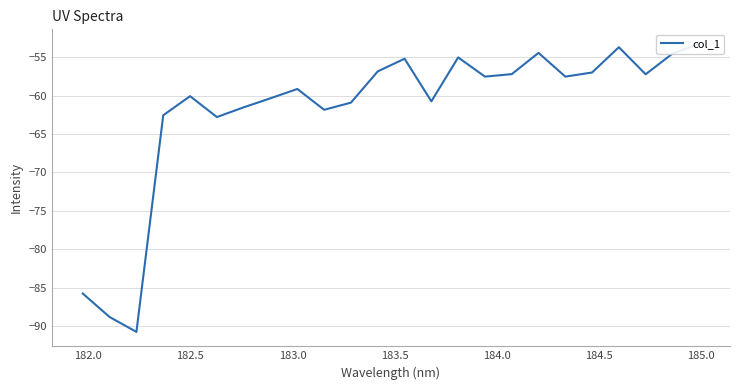

What is the value of the 6th point from the left?

-62.8